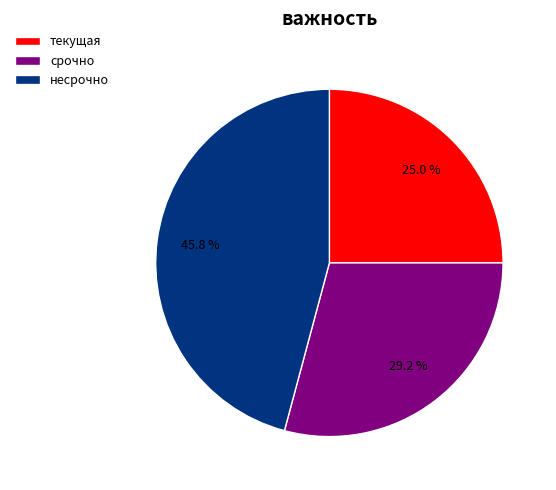

Between срочно and несрочно, which is larger?

несрочно